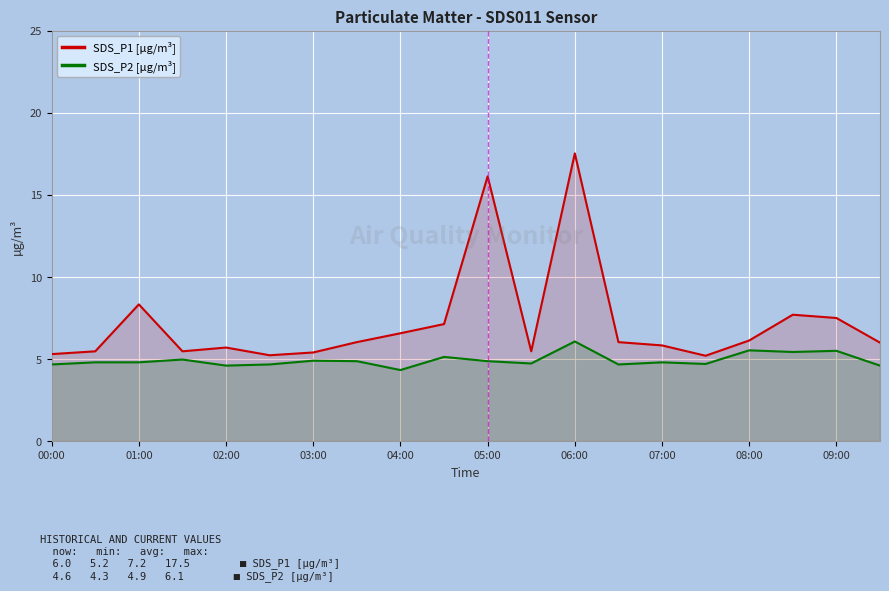

True or false: SDS_P1 [µg/m³] and SDS_P2 [µg/m³] cross at least once.

False